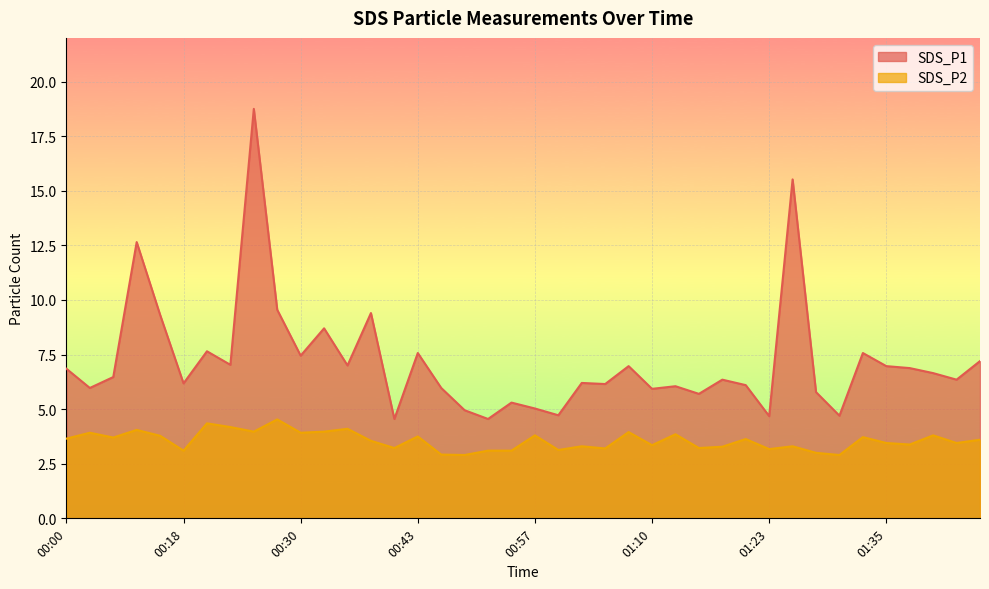

At which category does SDS_P1 reach its first local peak?

00:13